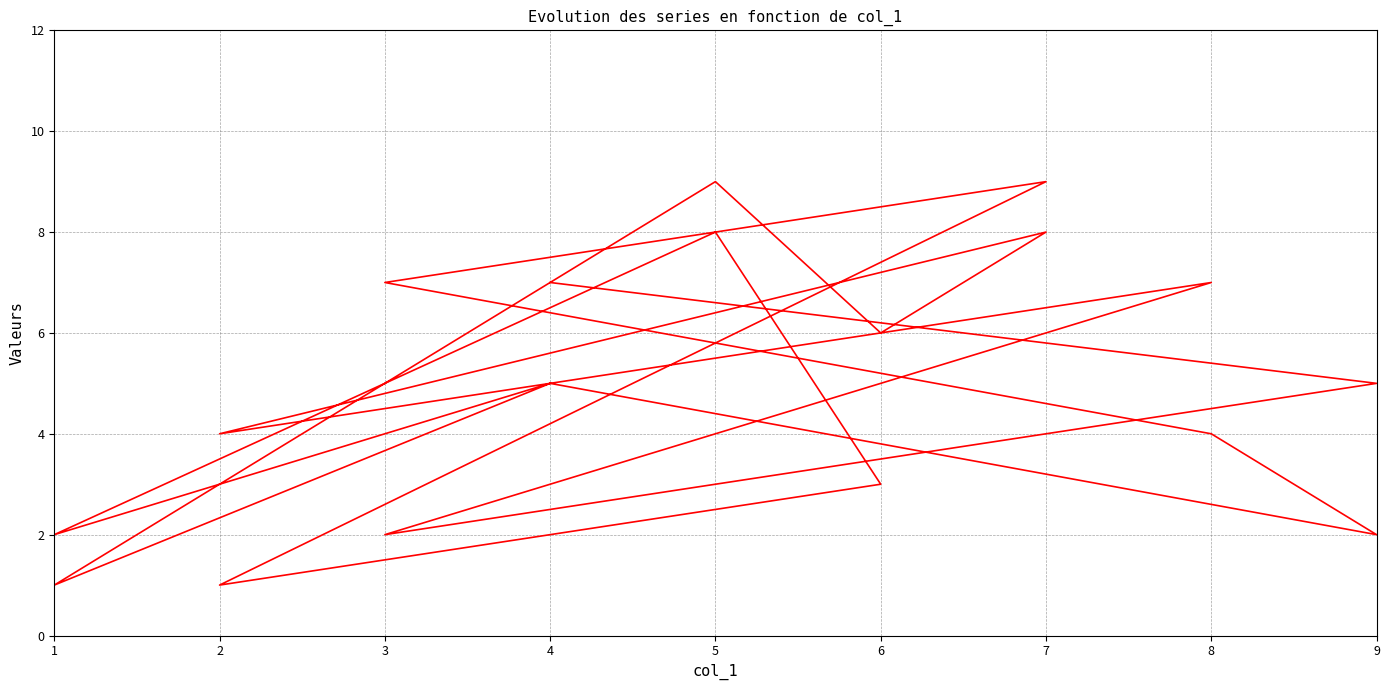

True or false: the data has more than 2 interior local peaks.

True